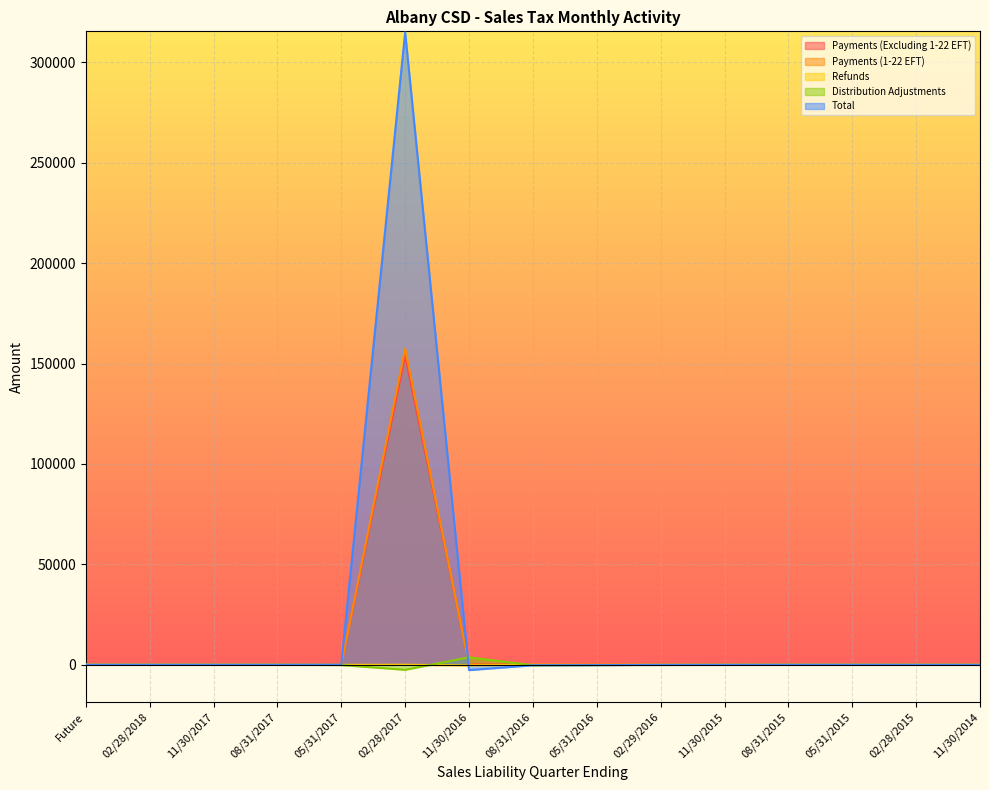

What position from the right is 11/30/2016?

9